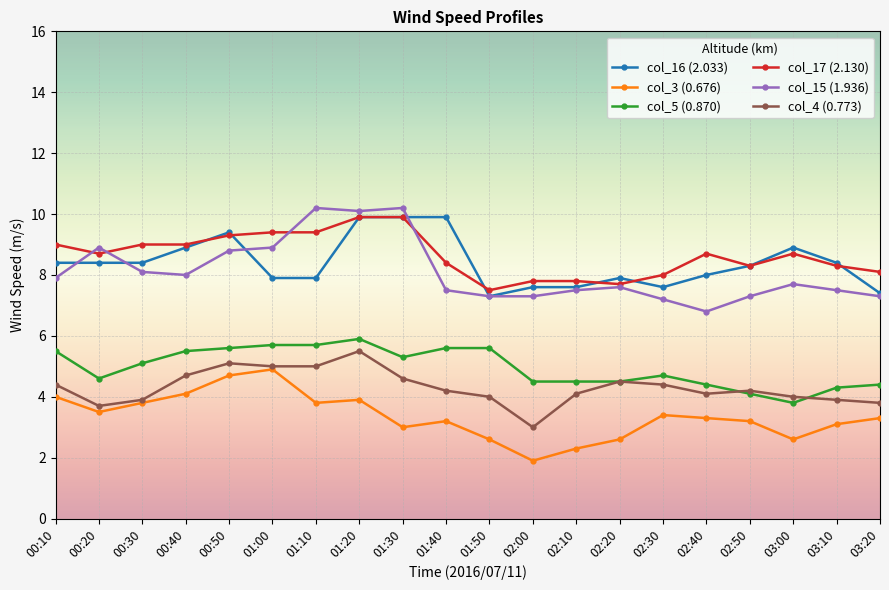

The value of col_3 (0.676) at 03:20 is 1.7. True or false?

False